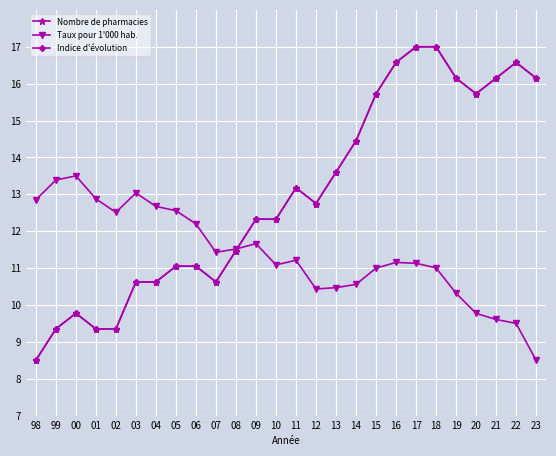

Is this an area chart (filled region under the line)?

No